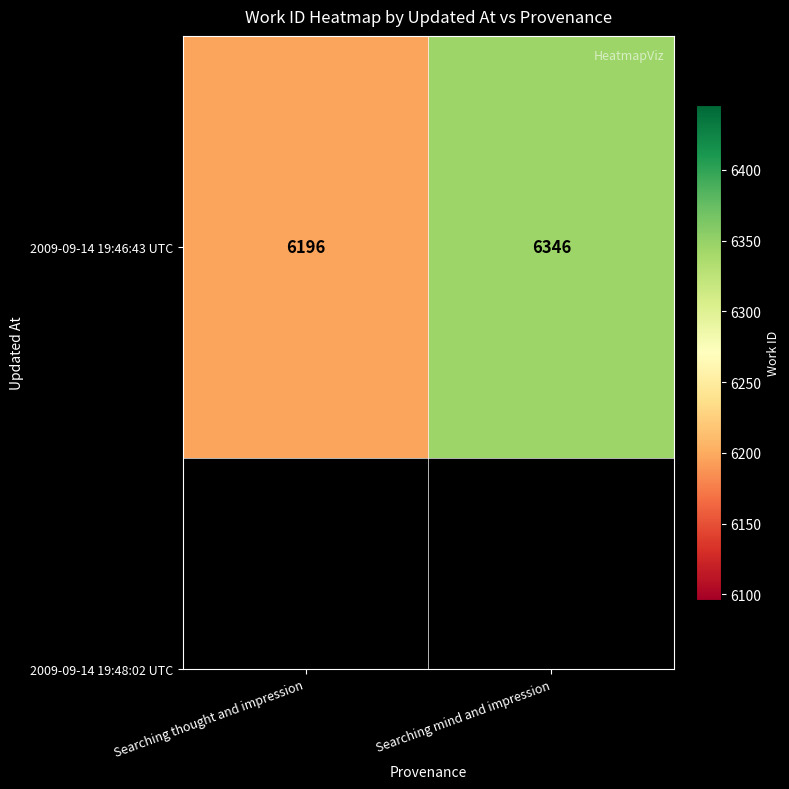

How many values are between 6196 and 6346?

2